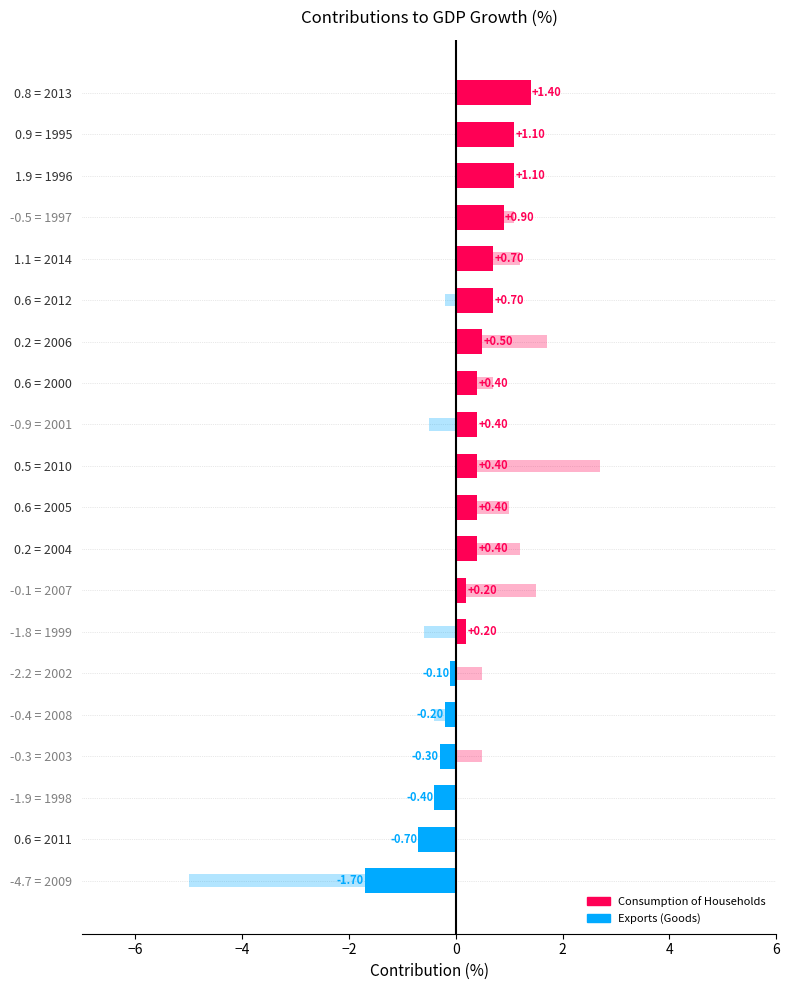

Which category has the lowest value across all series?

2009